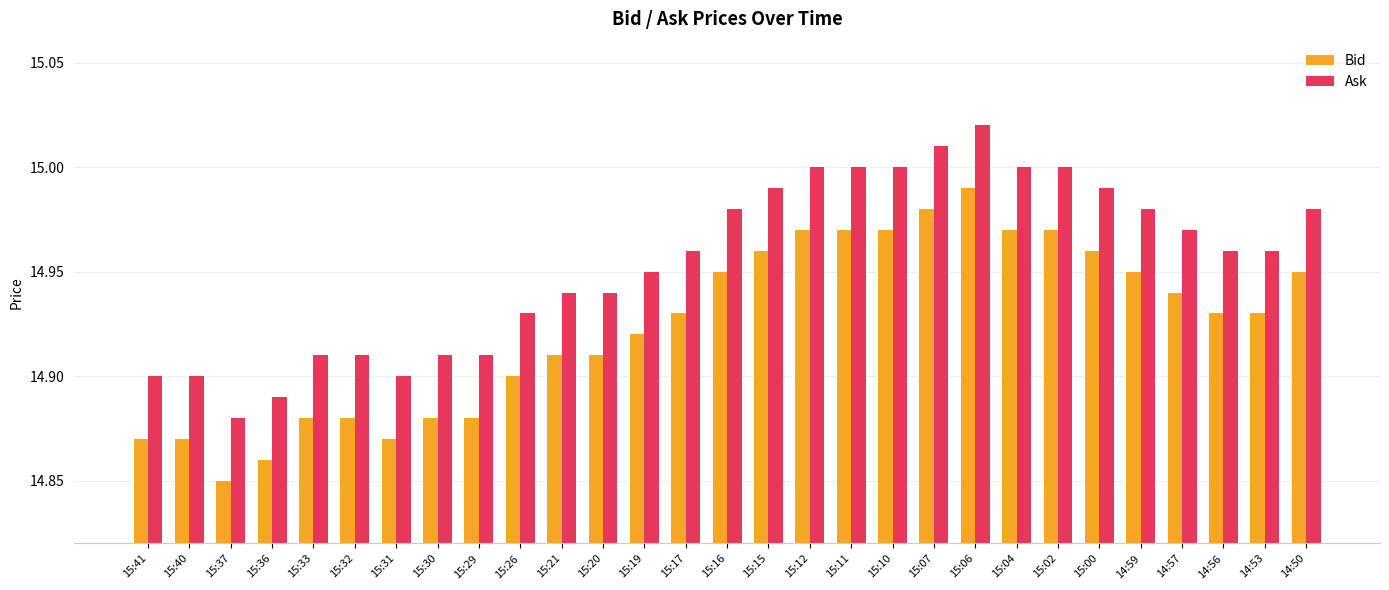

List the series in order of their peak value, lowest first.

Bid, Ask